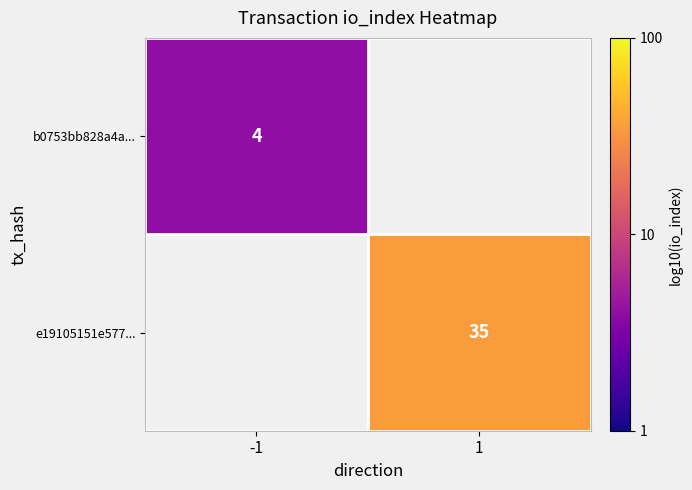

Is the value of e19105151e577... at 1 greater than the value of b0753bb828a4a... at -1?

Yes